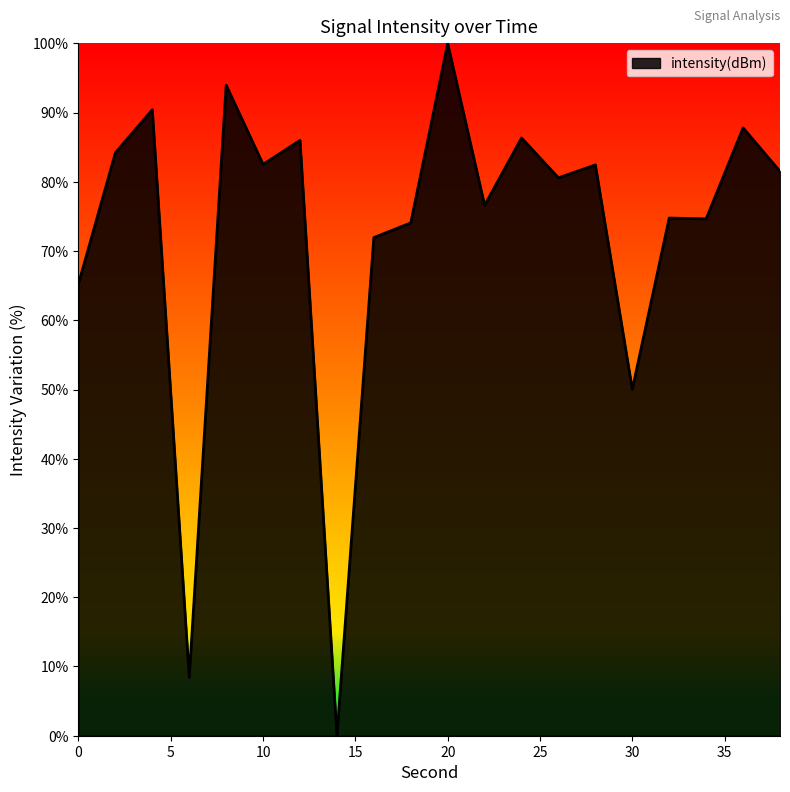

What is the greatest value displayed?

100.0